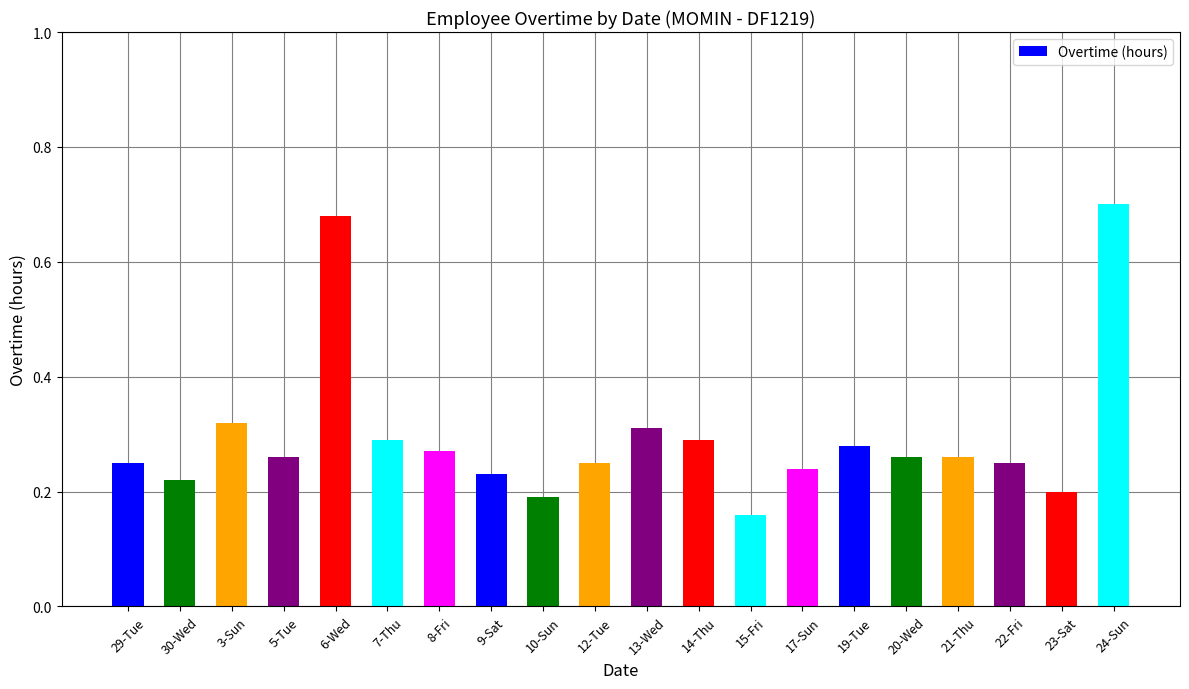

The chart shows a value of 0.4 at 21-Thu. True or false?

False